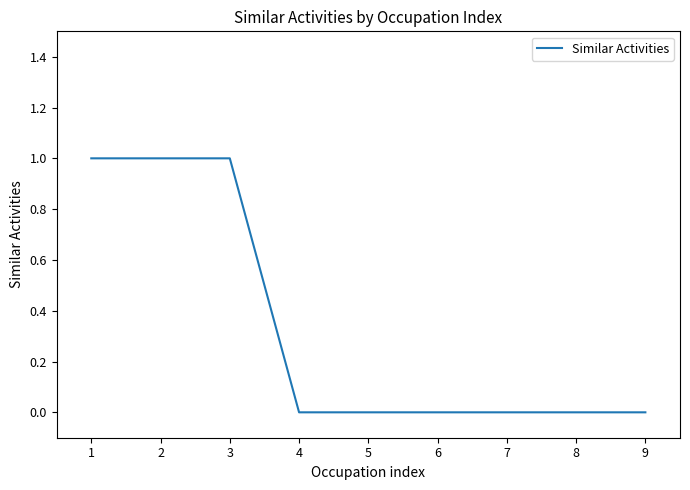

The chart shows a value of -1 at 6. True or false?

False